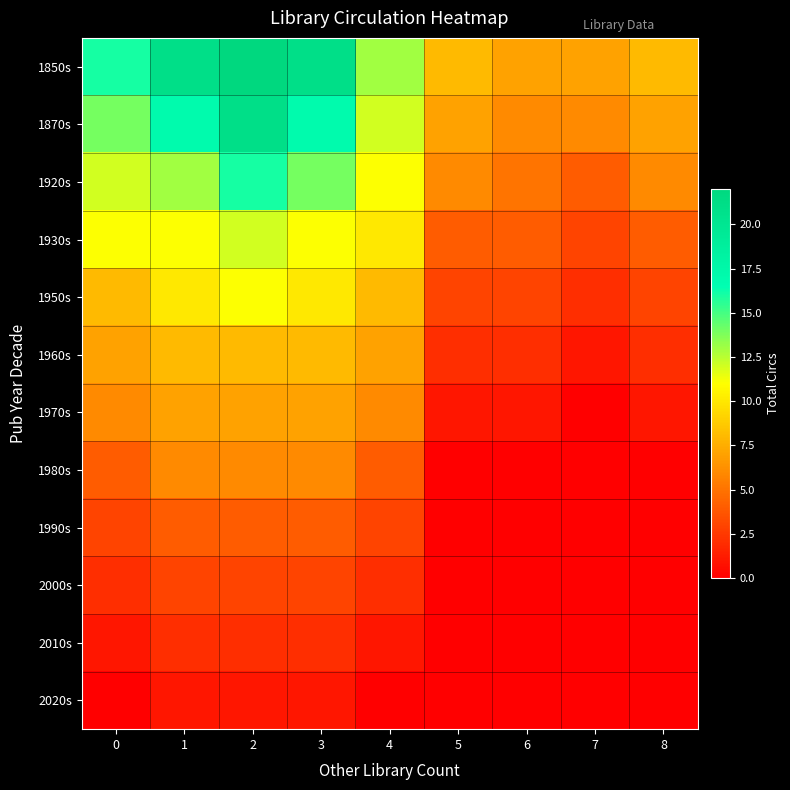

Reading left to right, what are all the values shown in this chart?

1850s: 0=16	1=21	2=22	3=21	4=13	5=8	6=7	7=7	8=8
1870s: 0=14	1=17	2=21	3=17	4=12	5=7	6=6	7=6	8=7
1920s: 0=12	1=13	2=16	3=14	4=11	5=6	6=5	7=4	8=6
1930s: 0=11	1=11	2=12	3=11	4=10	5=4	6=4	7=3	8=4
1950s: 0=8	1=10	2=11	3=10	4=8	5=3	6=3	7=2	8=3
1960s: 0=7	1=8	2=8	3=8	4=7	5=2	6=2	7=1	8=2
1970s: 0=6	1=7	2=7	3=7	4=6	5=1	6=1	7=0	8=1
1980s: 0=4	1=6	2=6	3=6	4=4	5=0	6=0	7=0	8=0
1990s: 0=3	1=4	2=4	3=4	4=3	5=0	6=0	7=0	8=0
2000s: 0=2	1=3	2=3	3=3	4=2	5=0	6=0	7=0	8=0
2010s: 0=1	1=2	2=2	3=2	4=1	5=0	6=0	7=0	8=0
2020s: 0=0	1=1	2=1	3=1	4=0	5=0	6=0	7=0	8=0